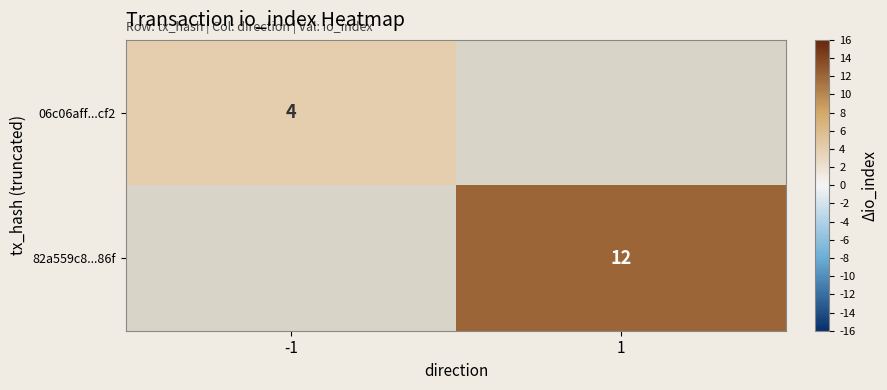

The value of 82a559c8...86f at 1 is 20. True or false?

False